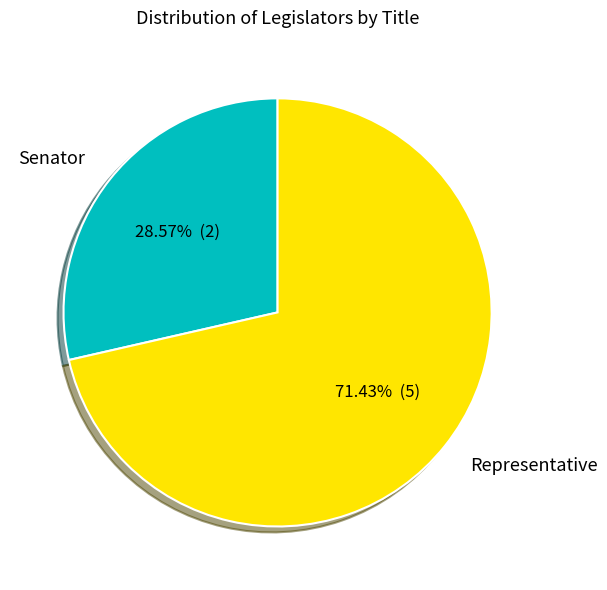

How many slices are in this pie chart?

2